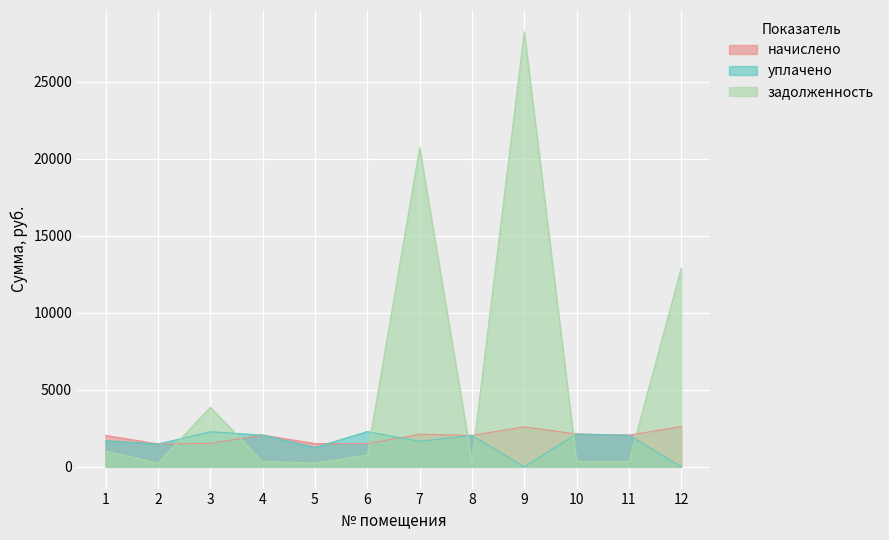

Reading left to right, what are all the values shown in this chart?

начислено: 2039.3	1482.8	1521.3	2063.5	1512.1	1506.7	2113.3	2039.0	2597.8	2129.6	2057.2	2616.2
уплачено: 1699.7	1482.0	2280.4	2063.4	1260.1	2289.9	1656.1	2039.0	0.0	2129.6	2057.2	0.0
задолженность: 1027.0	247.1	3868.6	343.5	252.0	765.6	20711.7	339.8	28247.0	354.9	335.7	12899.2